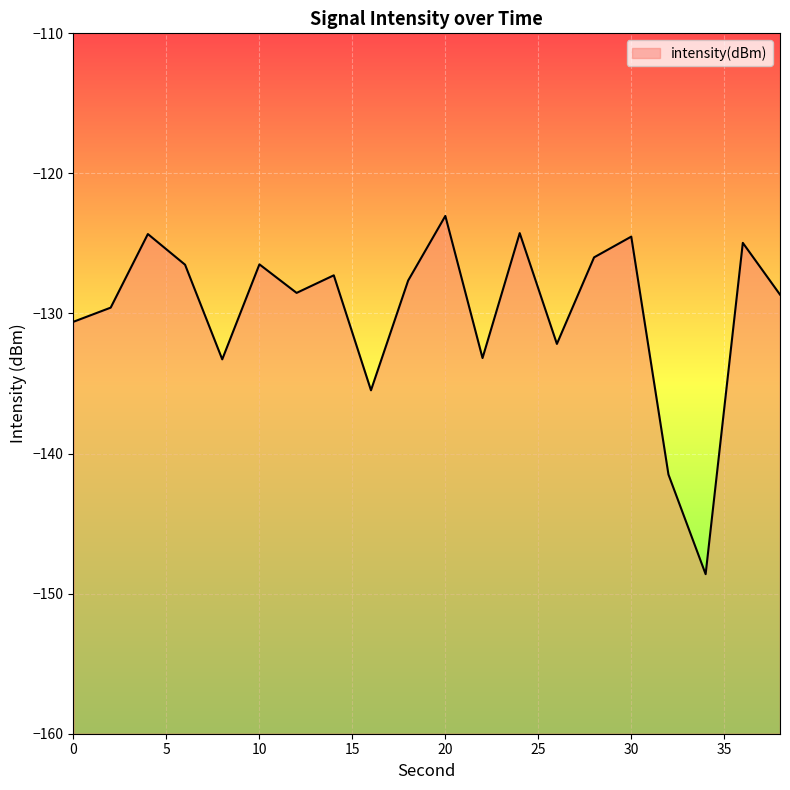

How many lines are shown in the chart?

1